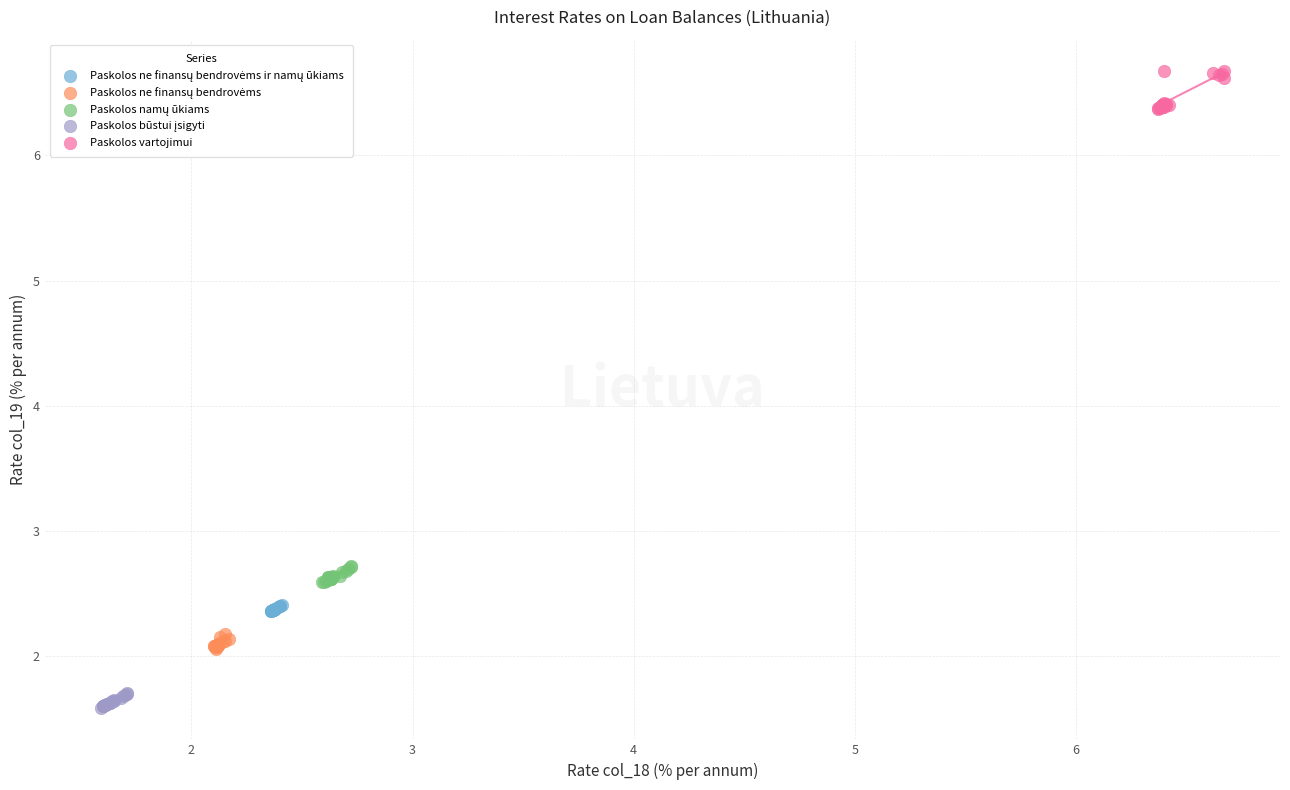

Which series reaches the maximum Y coordinate?

Paskolos vartojimui